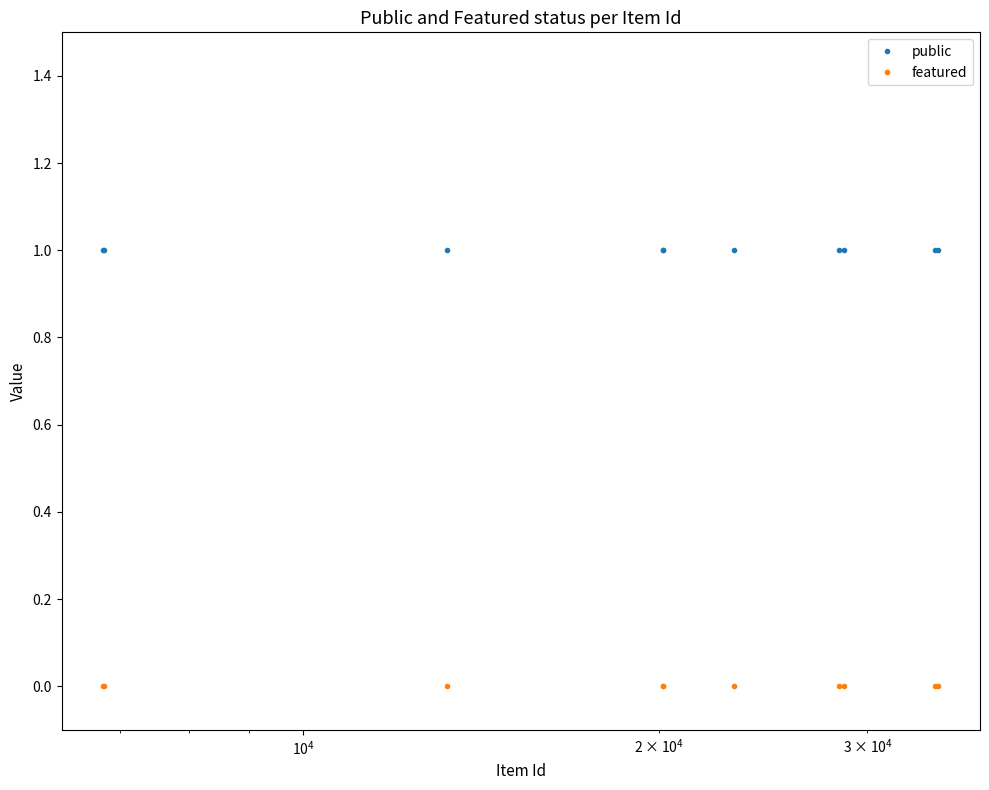

Which series has the largest total across all categories?

public